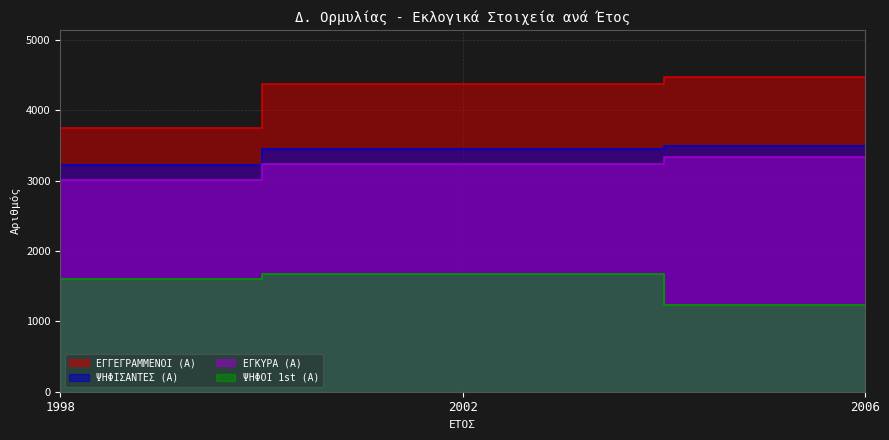

What is the difference between the highest and lowest values at 2002?

2695